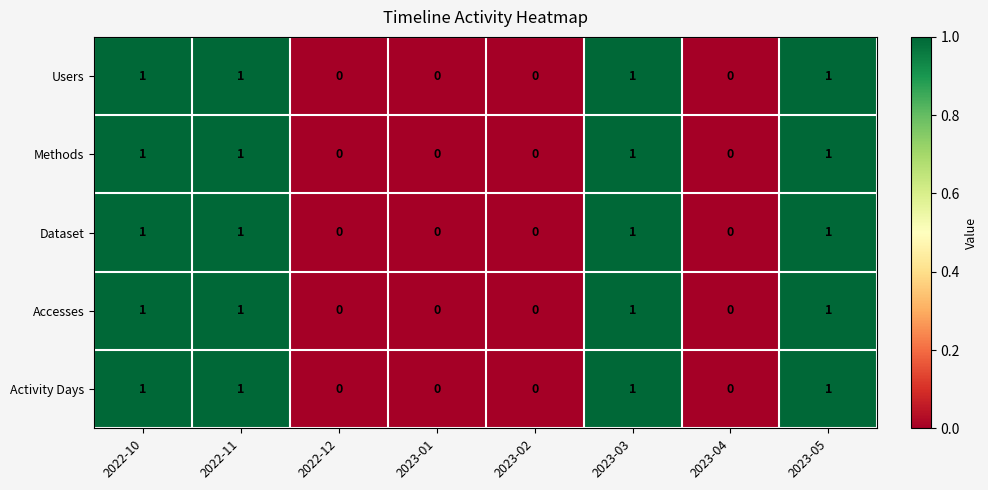

What is the greatest value displayed?

1